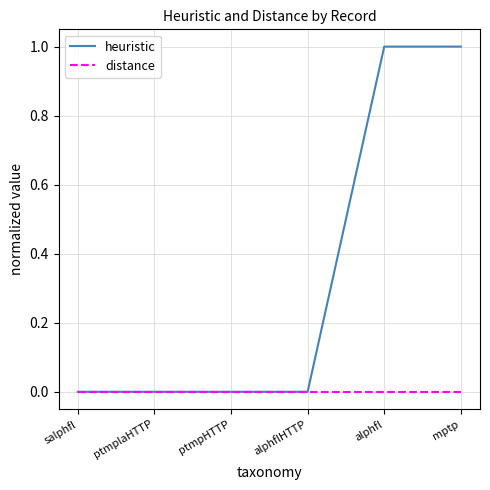

What is the difference between the heuristic values at mptp and ptmplaHTTP?

1.0